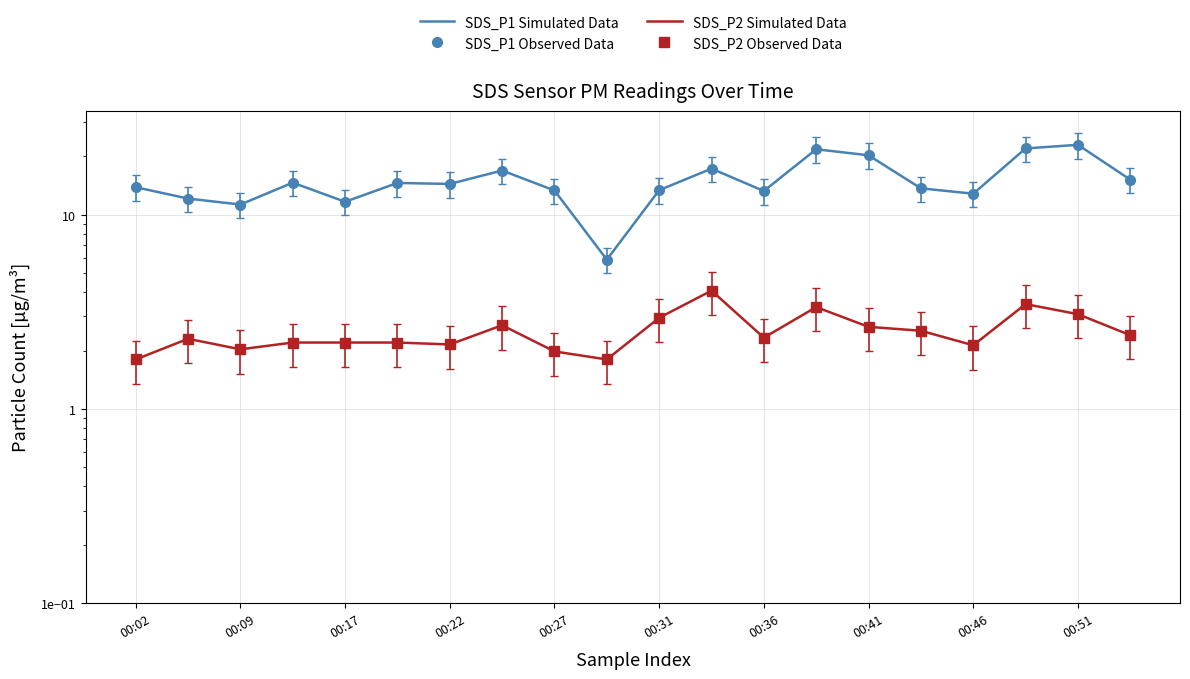

The value of SDS_P1 Observed Data at 00:22 is 14.7. True or false?

True